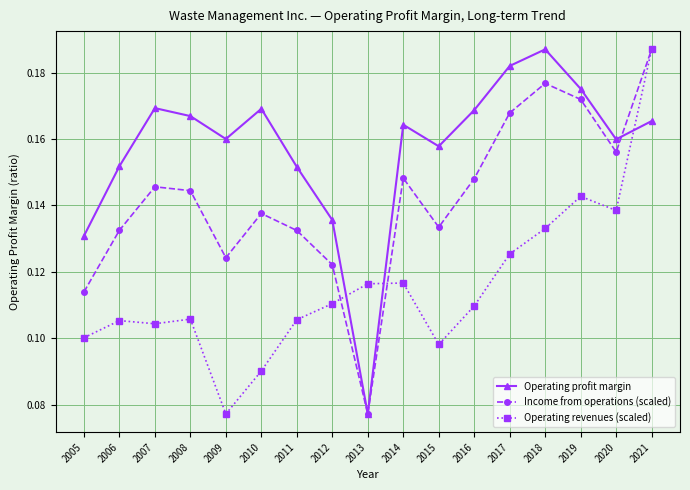

At which category does Operating profit margin reach its first local valley?

2009